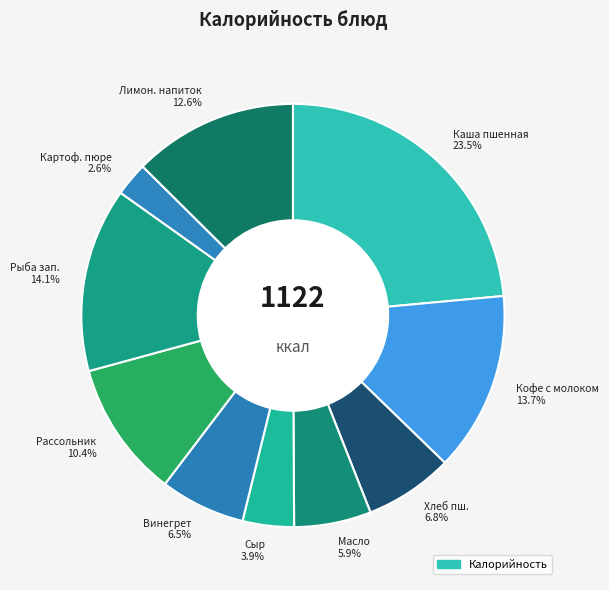

Does Кофе с молоком 13.7% account for over 50% of the chart?

No